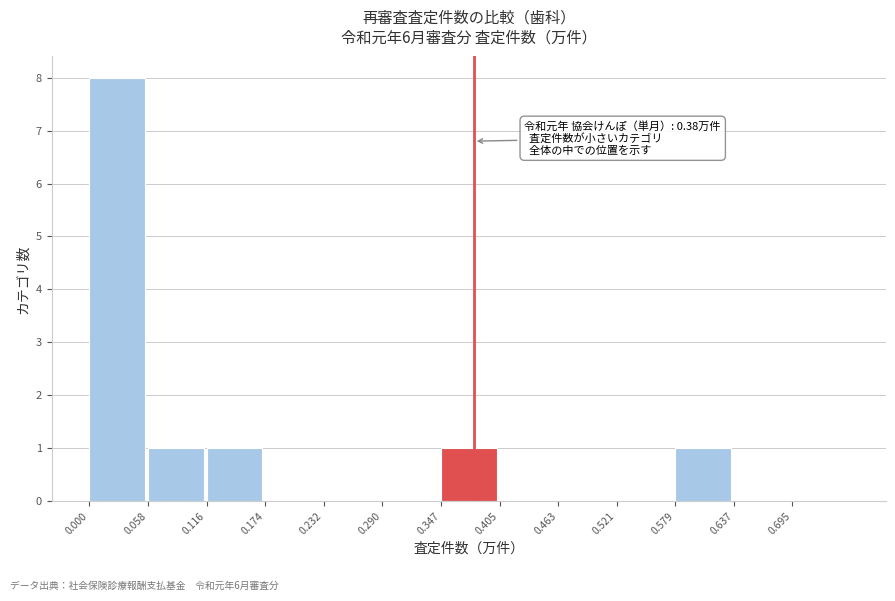

Which range on the x-axis has the tallest bar?

0.00 to 0.06